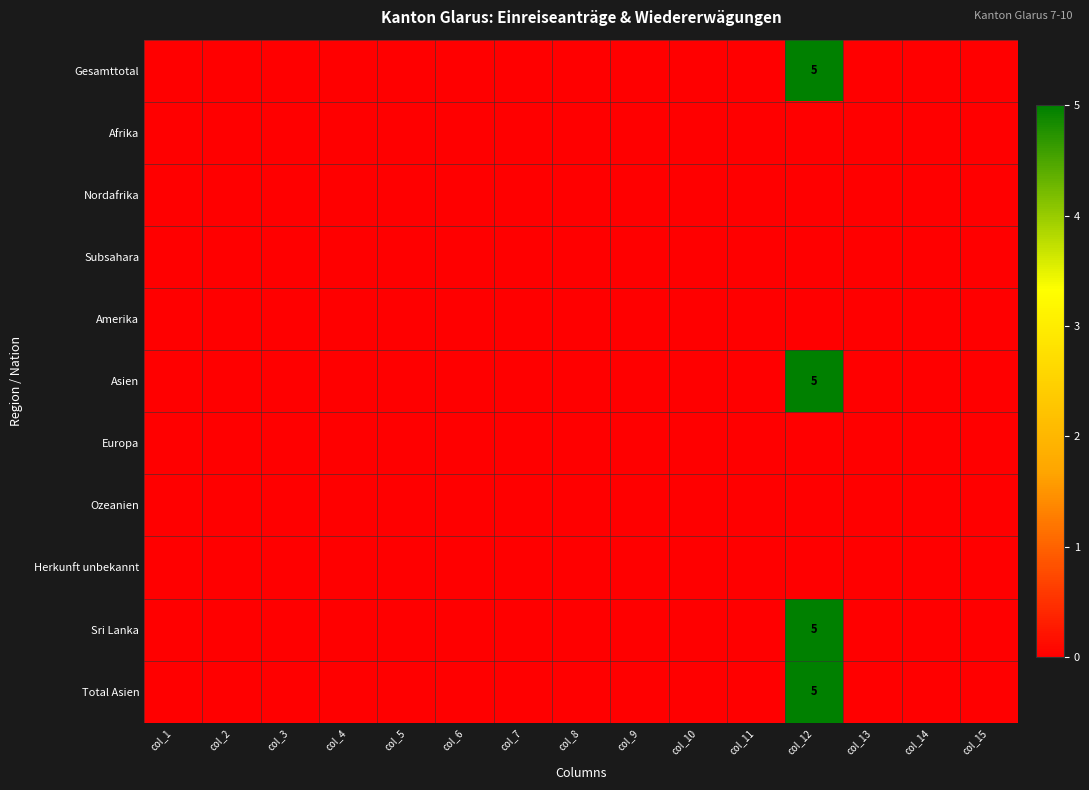

What is the greatest value displayed?

5